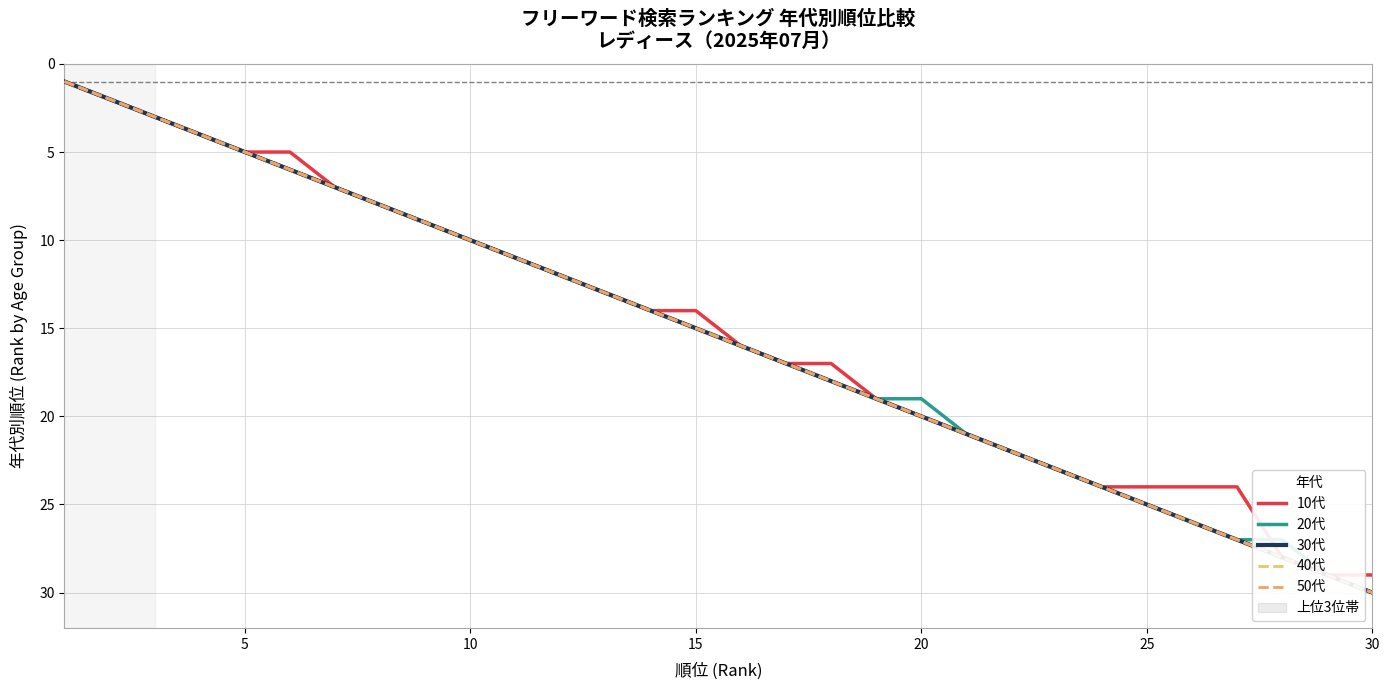

What is the total value across all series at 20?

25